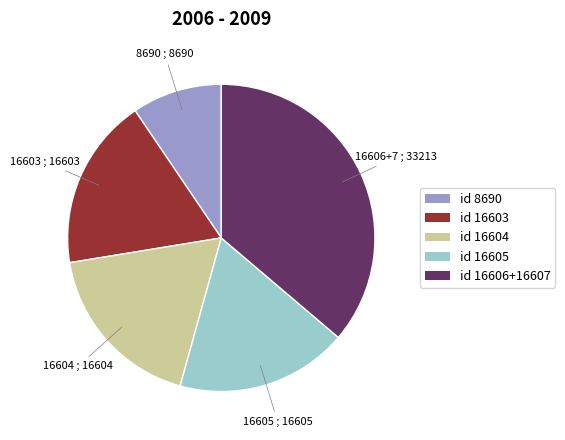

How many slices are in this pie chart?

5